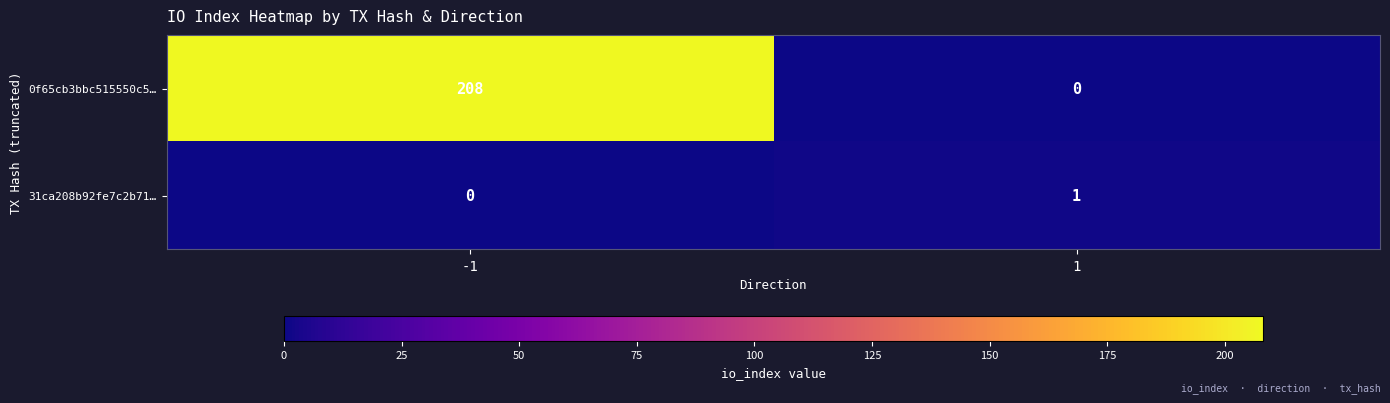

At which category is the sum across all series the highest?

-1